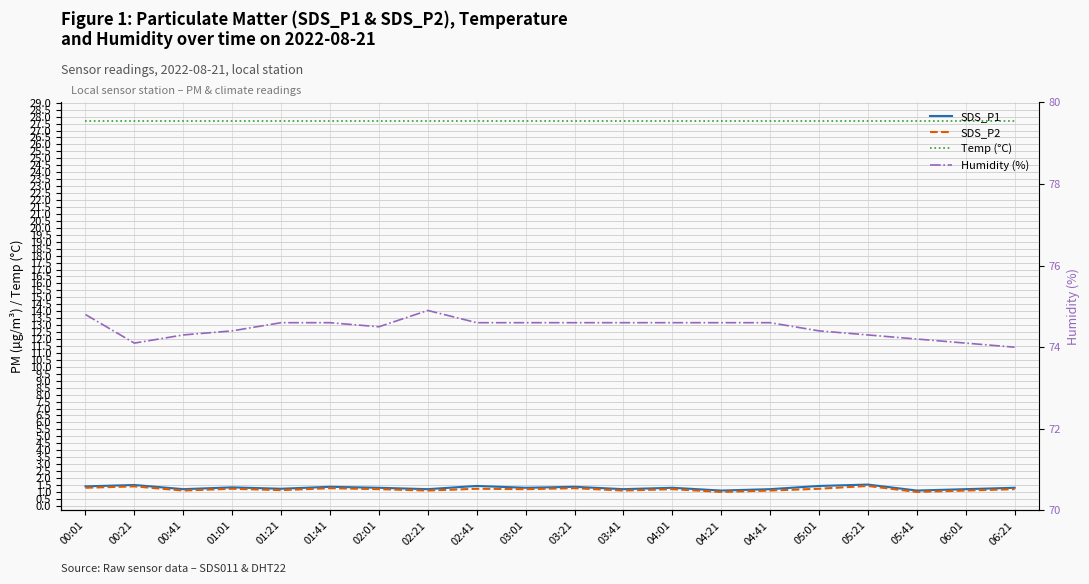

Is the value of Humidity (%) at 06:01 greater than the value of Temp (°C) at 01:41?

Yes